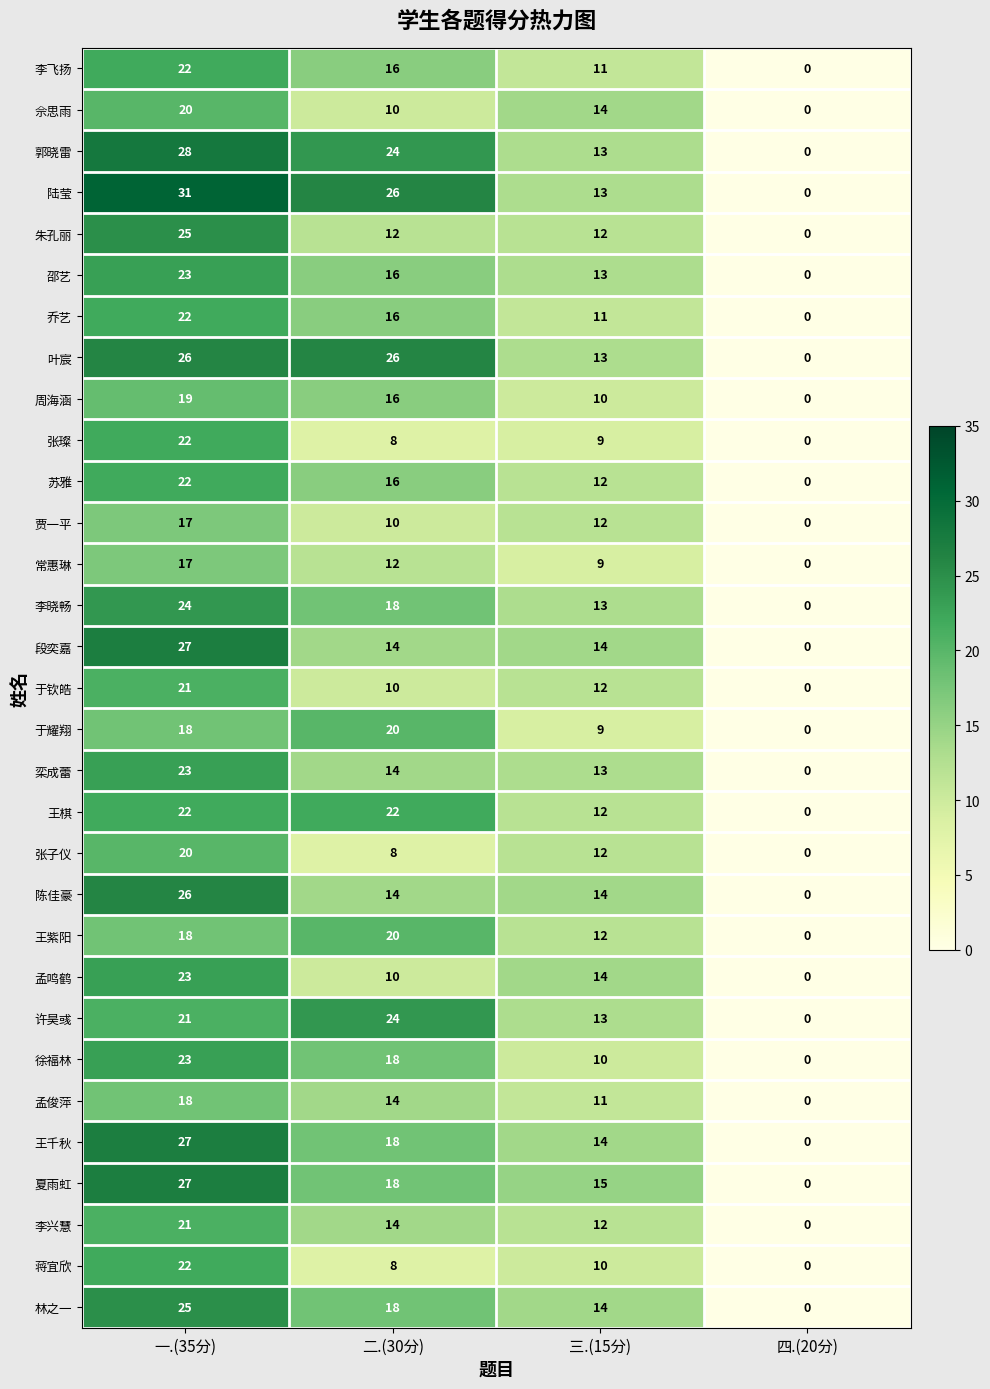

Where does the 夏雨虹 series first go above 18?

一.(35分)